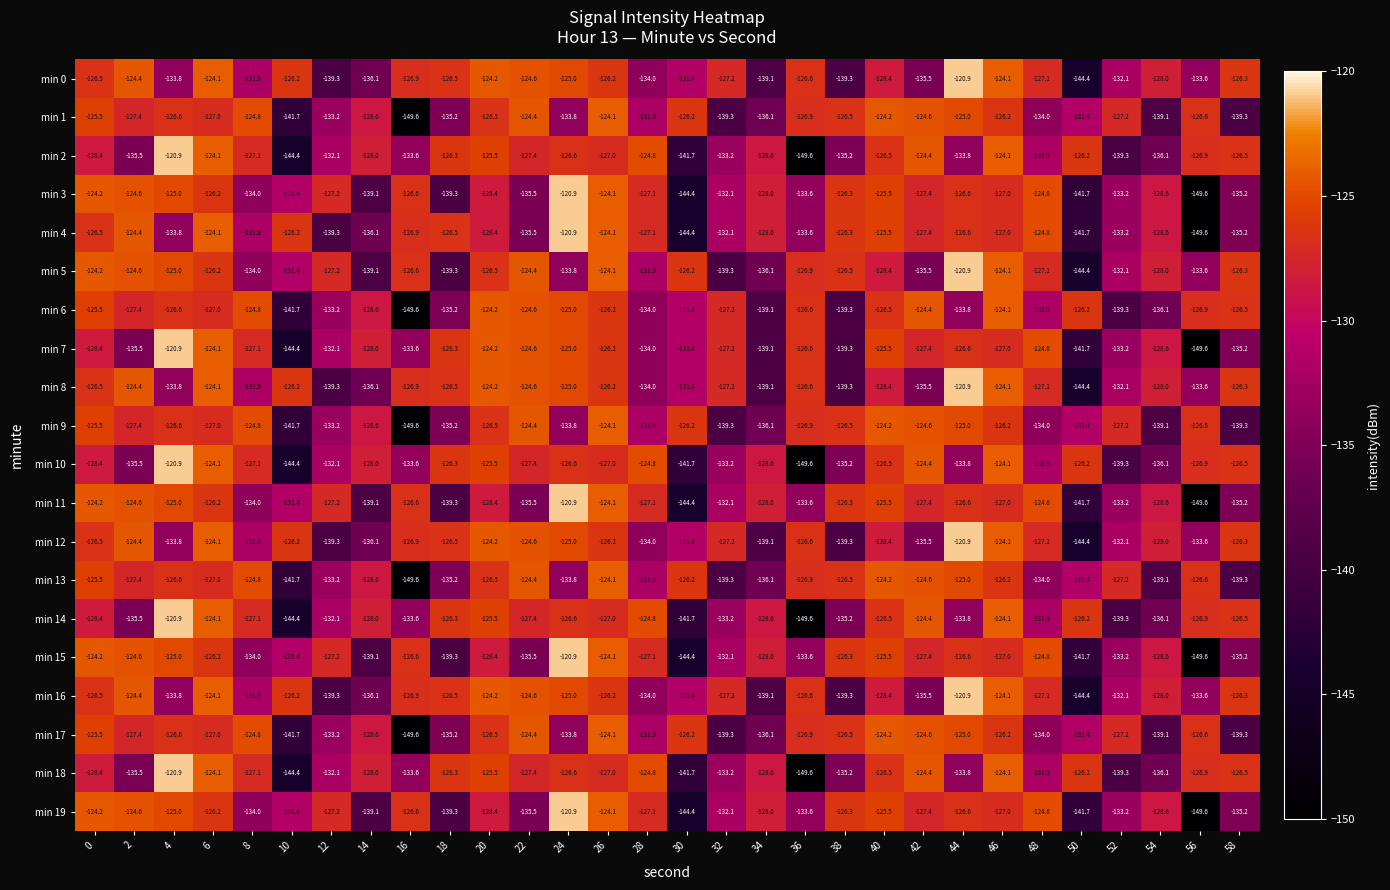

What is the sum of the min 16 values at 46 and 4?

-257.9